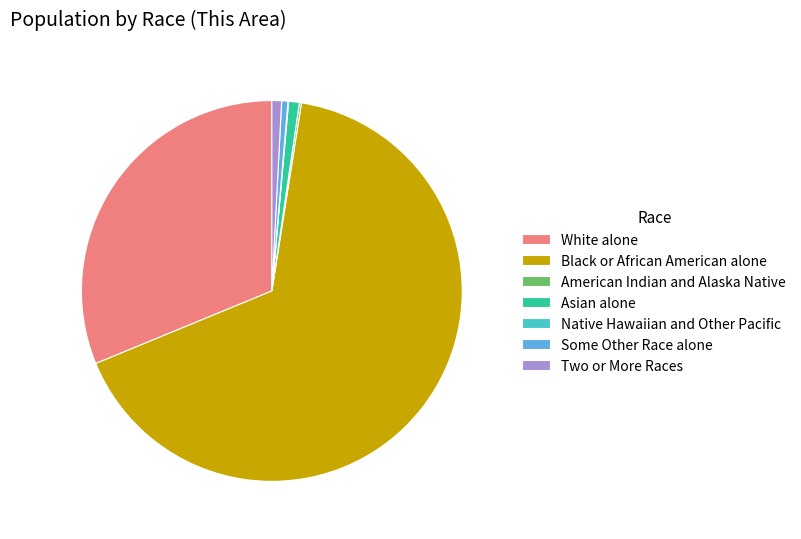

What is the ratio of the value at Two or More Races to the value at Some Other Race alone?

1.5